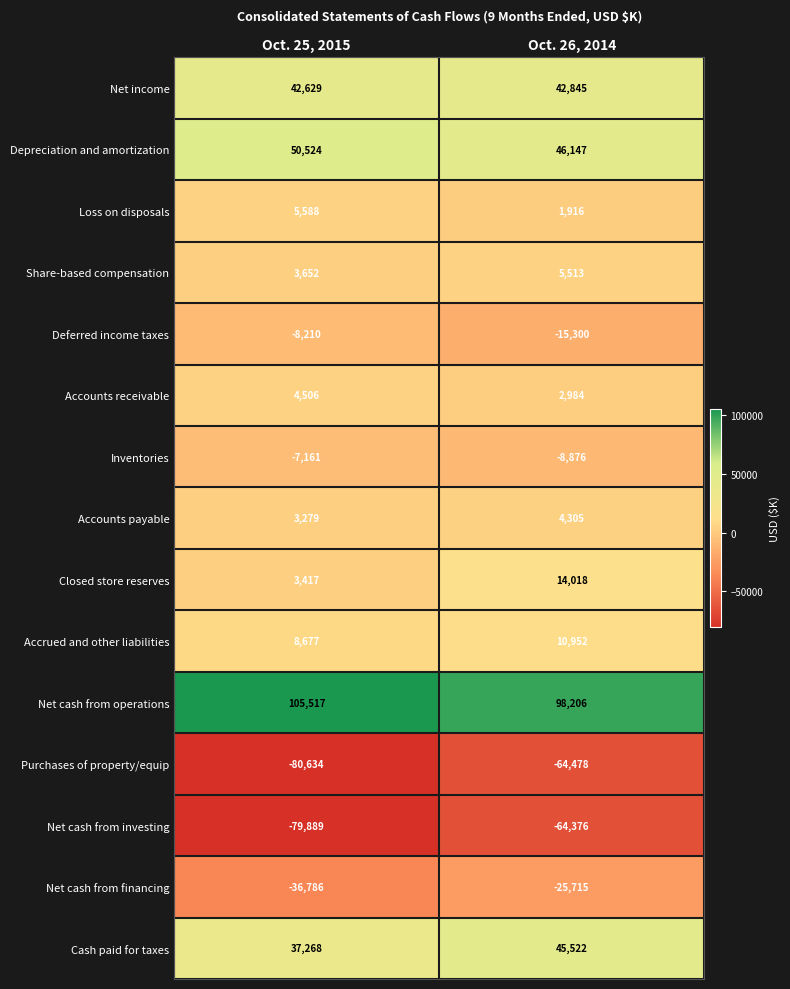

The value of Inventories at Oct. 26, 2014 is -14458. True or false?

False